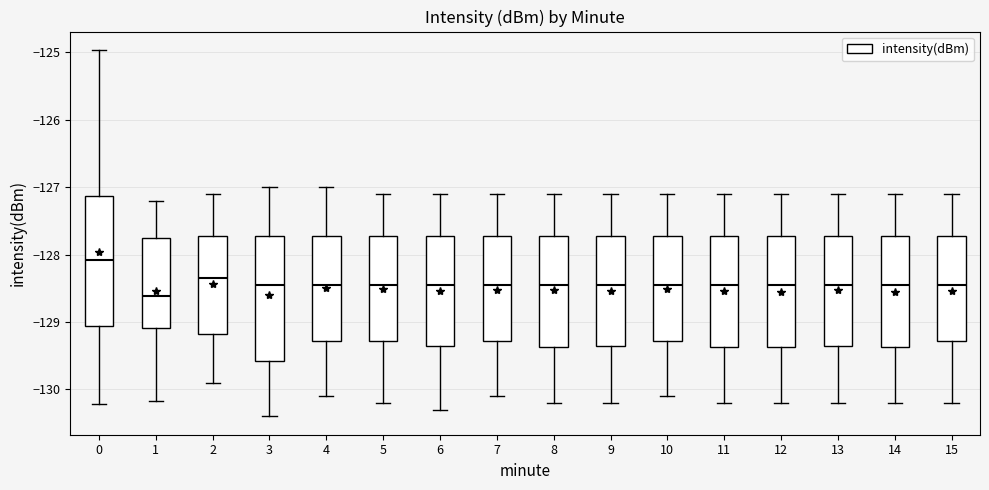

Reading left to right, transcribe this box plot: for each box, give where its median line is, the range the box spans, and where its two whiskers end, as read against the y-axis. The values are not printed on the chart, so give them approximately, as read against the axis.

0: median -128.1, box -129.1 to -127.1, whiskers -130.2 to -125.0
1: median -128.6, box -129.1 to -127.7, whiskers -130.2 to -127.2
2: median -128.3, box -129.2 to -127.7, whiskers -129.9 to -127.1
3: median -128.4, box -129.6 to -127.7, whiskers -130.4 to -127.0
4: median -128.4, box -129.3 to -127.7, whiskers -130.1 to -127.0
5: median -128.4, box -129.3 to -127.7, whiskers -130.2 to -127.1
6: median -128.4, box -129.3 to -127.7, whiskers -130.3 to -127.1
7: median -128.4, box -129.3 to -127.7, whiskers -130.1 to -127.1
8: median -128.4, box -129.4 to -127.7, whiskers -130.2 to -127.1
9: median -128.4, box -129.3 to -127.7, whiskers -130.2 to -127.1
10: median -128.4, box -129.3 to -127.7, whiskers -130.1 to -127.1
11: median -128.4, box -129.4 to -127.7, whiskers -130.2 to -127.1
12: median -128.4, box -129.4 to -127.7, whiskers -130.2 to -127.1
13: median -128.4, box -129.3 to -127.7, whiskers -130.2 to -127.1
14: median -128.4, box -129.4 to -127.7, whiskers -130.2 to -127.1
15: median -128.4, box -129.3 to -127.7, whiskers -130.2 to -127.1